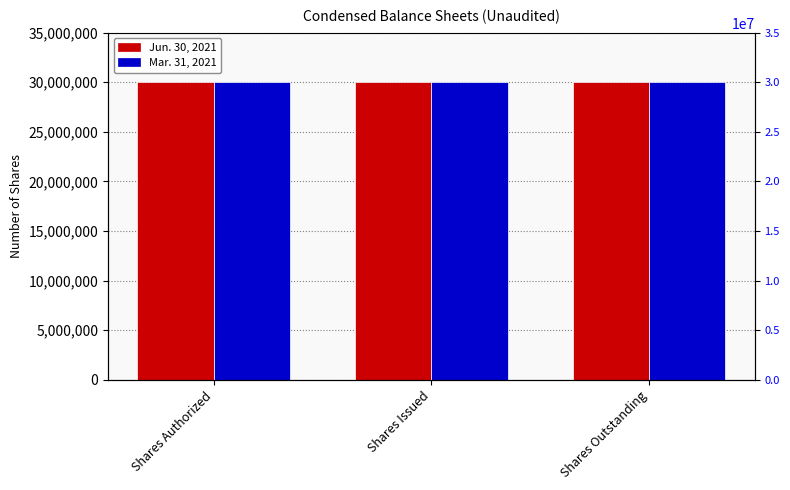

Is the value of Jun. 30, 2021 at Shares Issued greater than the value of Mar. 31, 2021 at Shares Authorized?

No